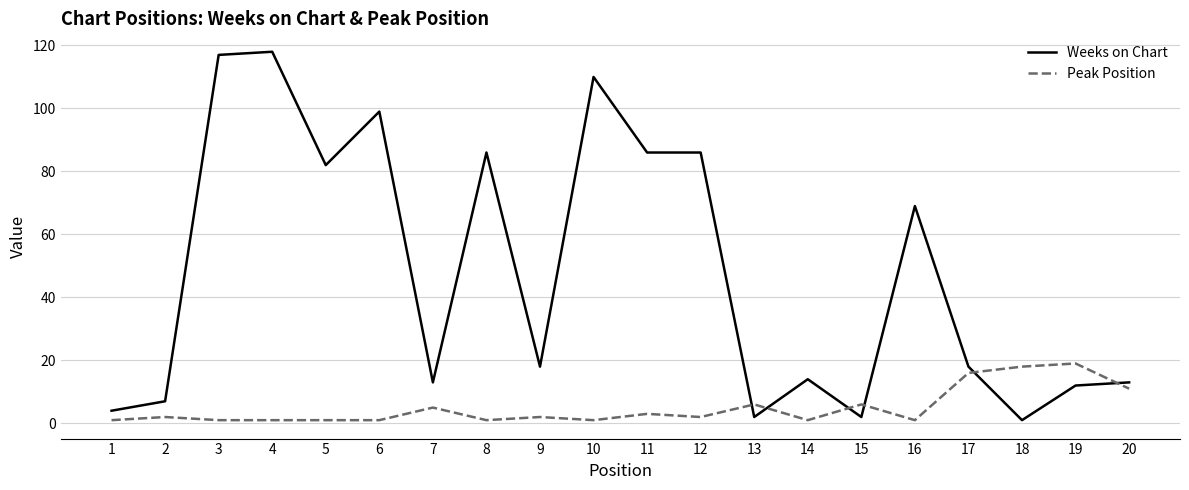

What is the total value across all series at 16?

70